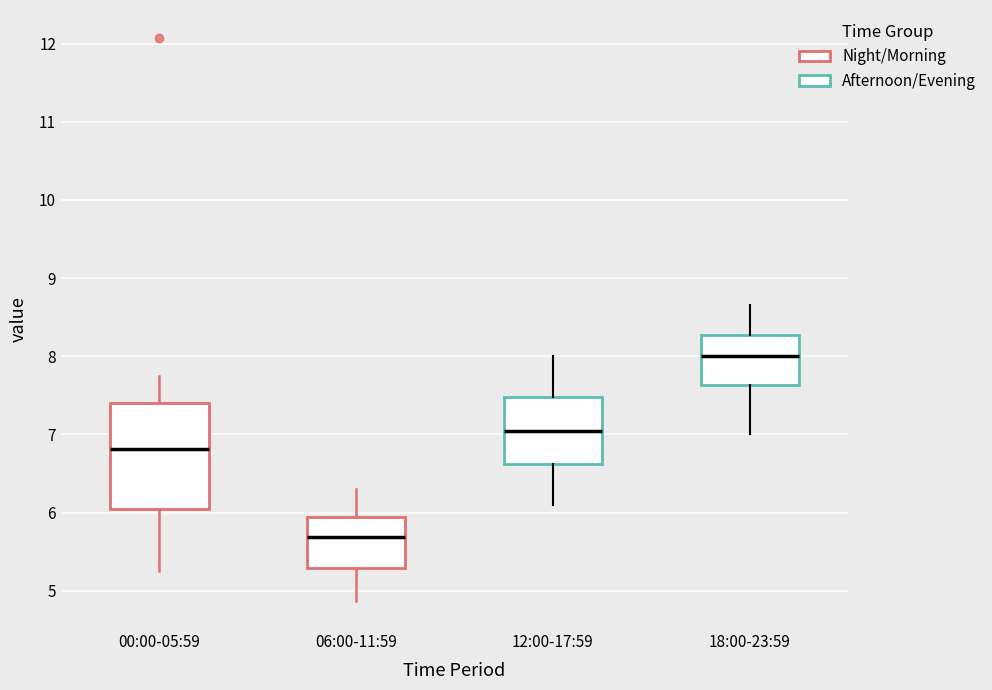

Where does the lower whisker of the box for 12:00-17:59 end on the y-axis? The values are not printed on the chart, so give them approximately, as read against the axis.

6.1